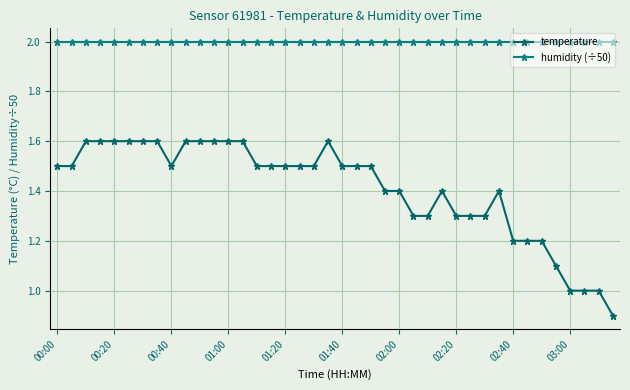

What are all the series names shown in the legend?

temperature, humidity (÷50)